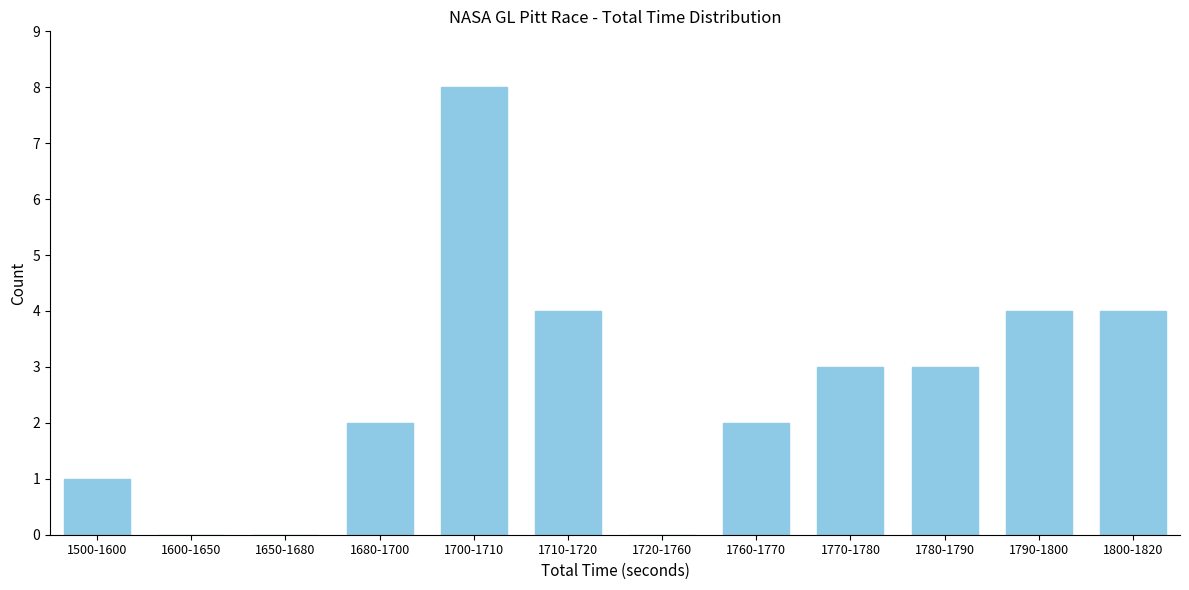

Reading left to right, what are all the values shown in this chart?

1500-1600=1	1600-1650=0	1650-1680=0	1680-1700=2	1700-1710=8	1710-1720=4	1720-1760=0	1760-1770=2	1770-1780=3	1780-1790=3	1790-1800=4	1800-1820=4